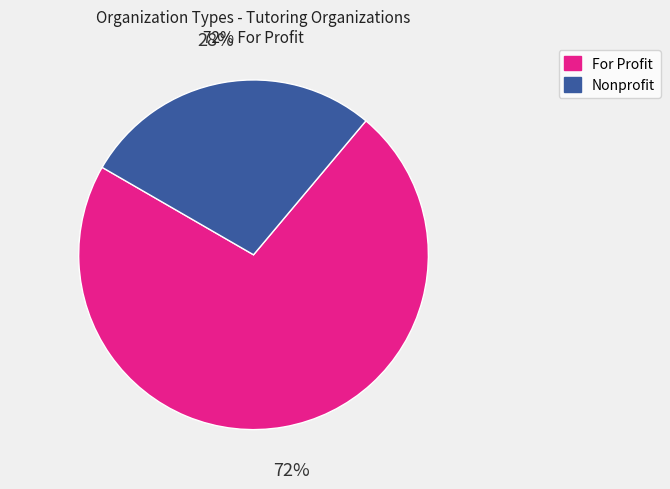

To the nearest percent, what is the combined percentage of Nonprofit and For Profit?

100%